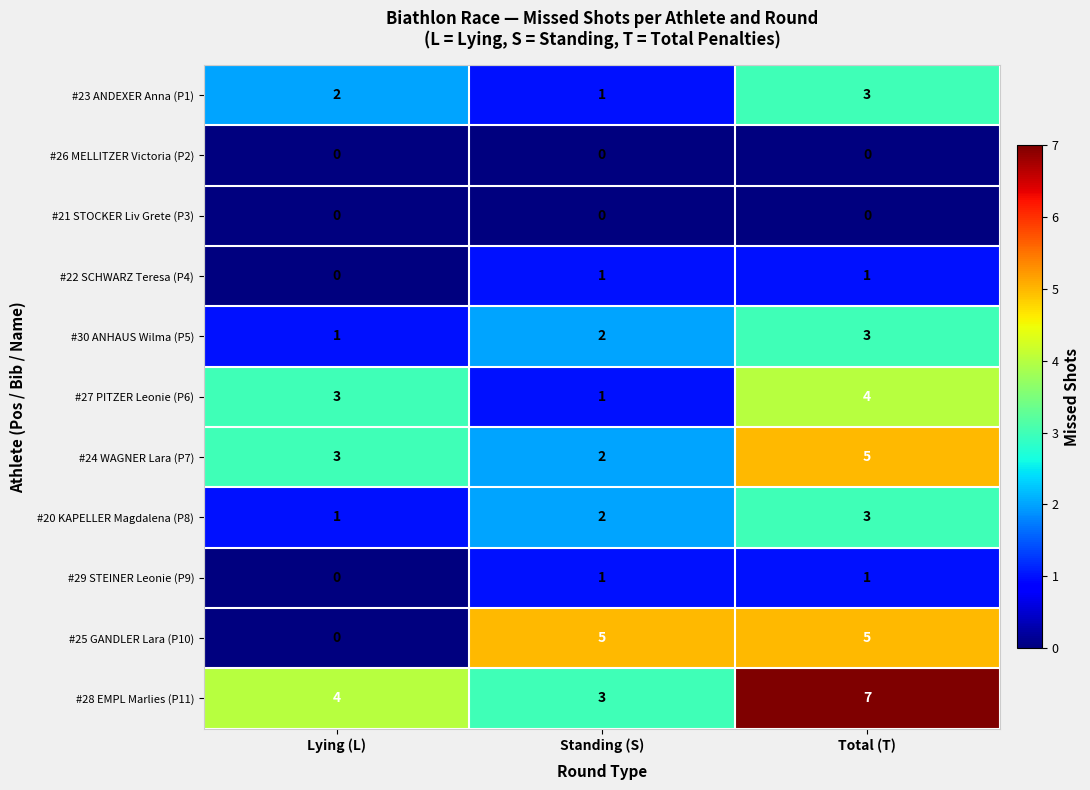

How many categories are shown in the chart?

3